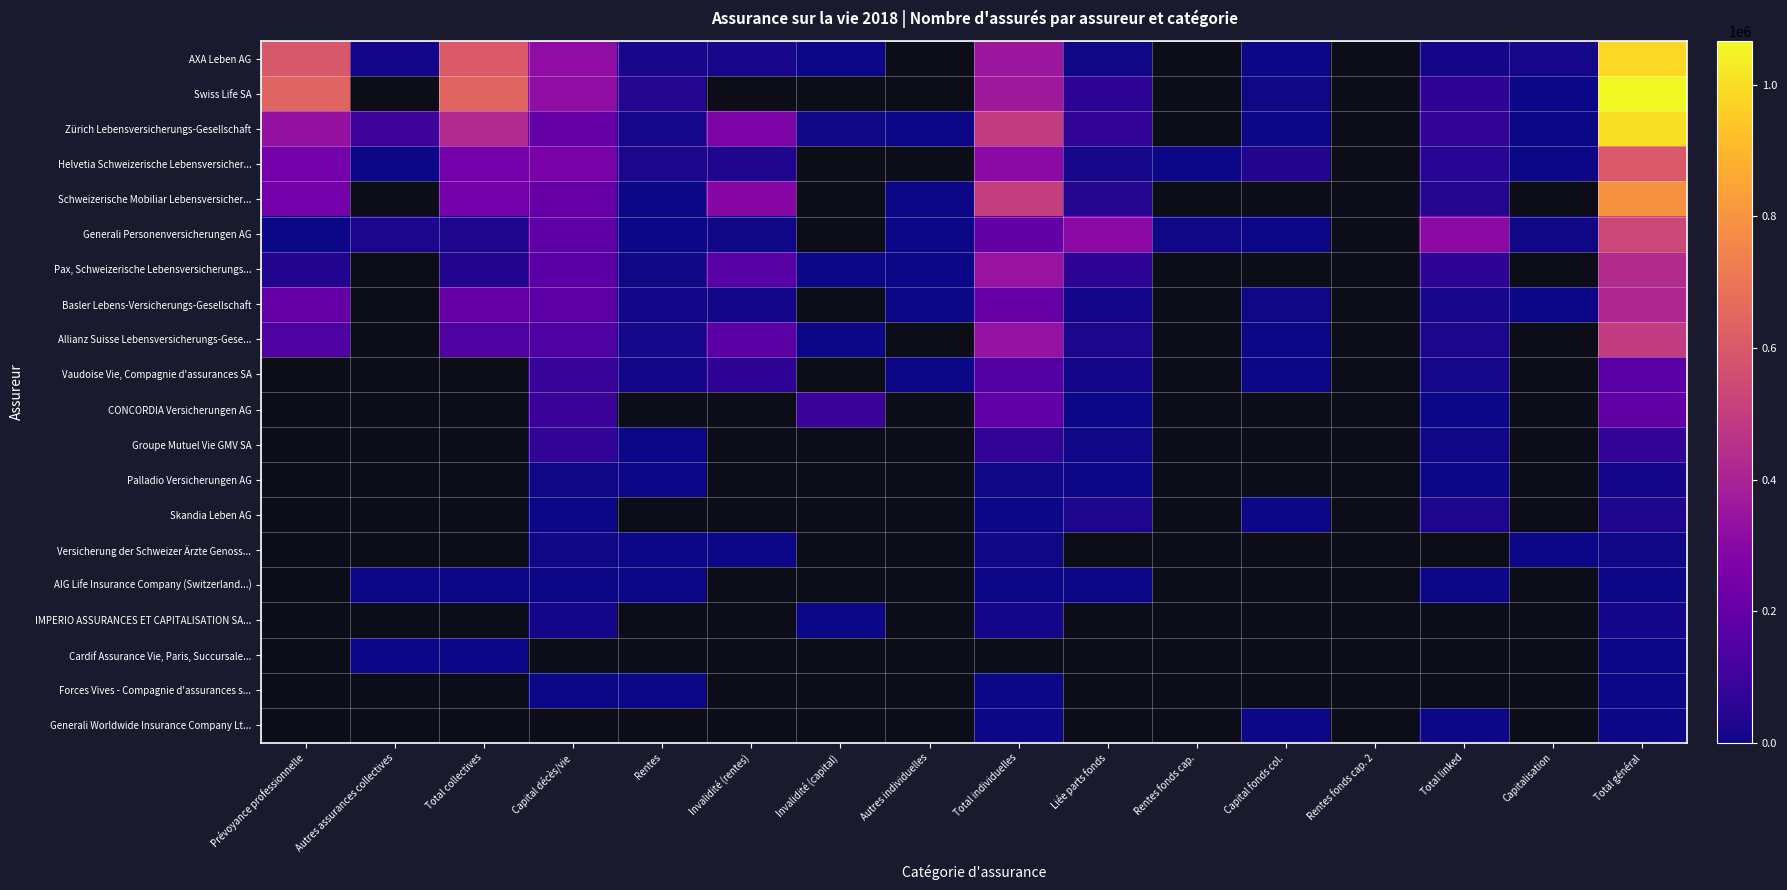

Which label corresponds to the smallest value in the chart?

Invalidité (capital)